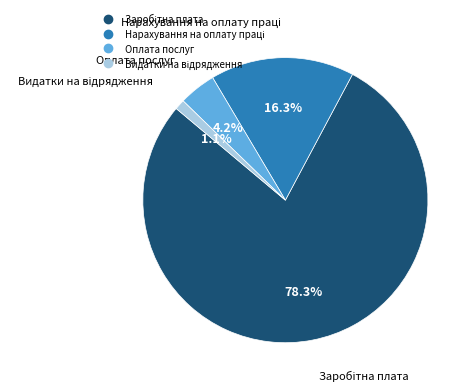

Is there a majority slice in this chart?

Yes